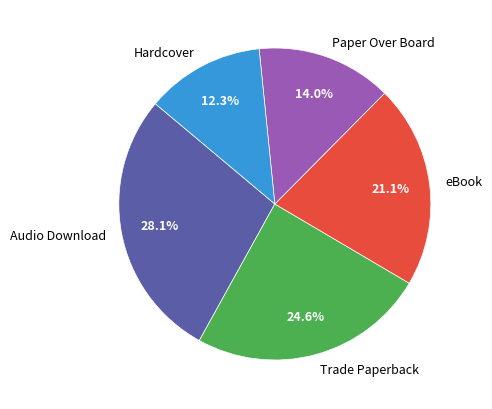

What is the total percentage of Hardcover and Paper Over Board?

26.3%